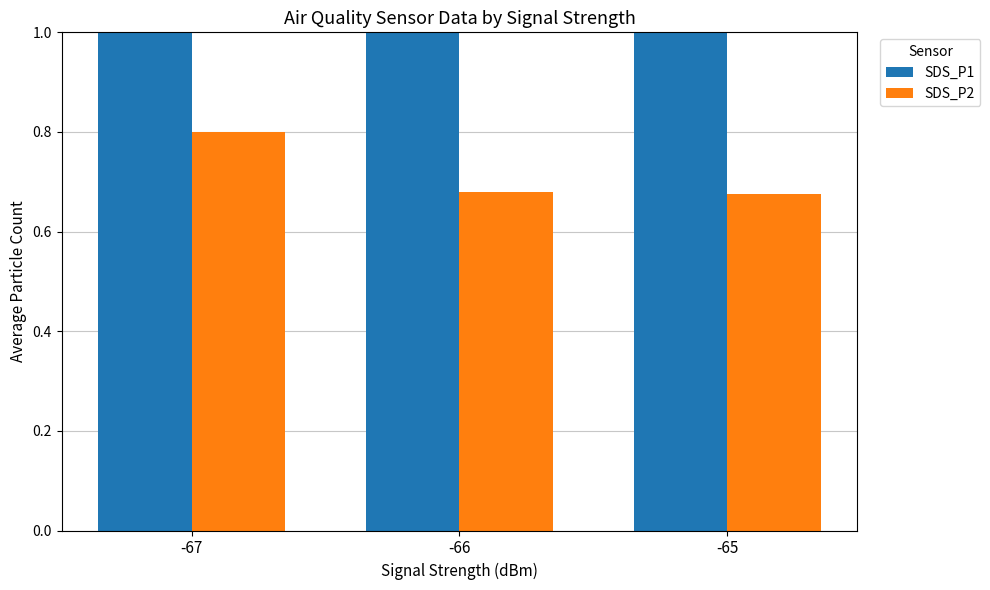

What is the value of the SDS_P1 bar at the 1st from the left?

2.0